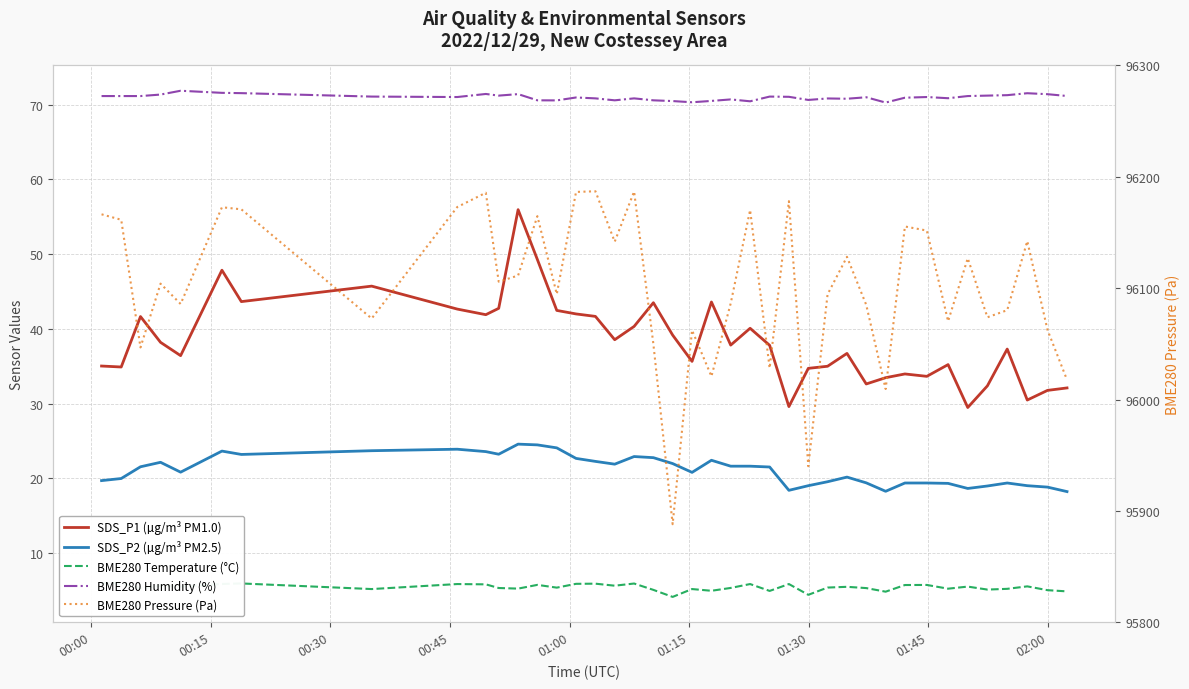

Which series has the largest total across all categories?

BME280 Pressure (Pa)